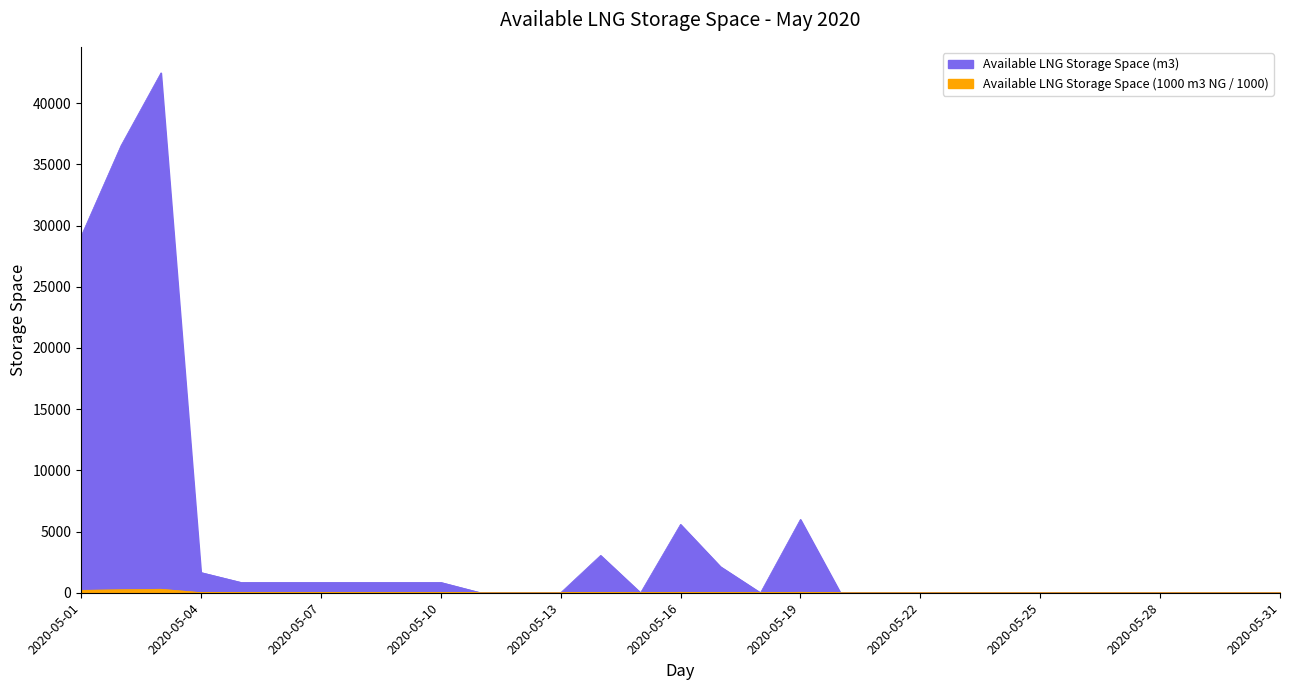

Which series has the largest total across all categories?

Available LNG Storage Space (m3)